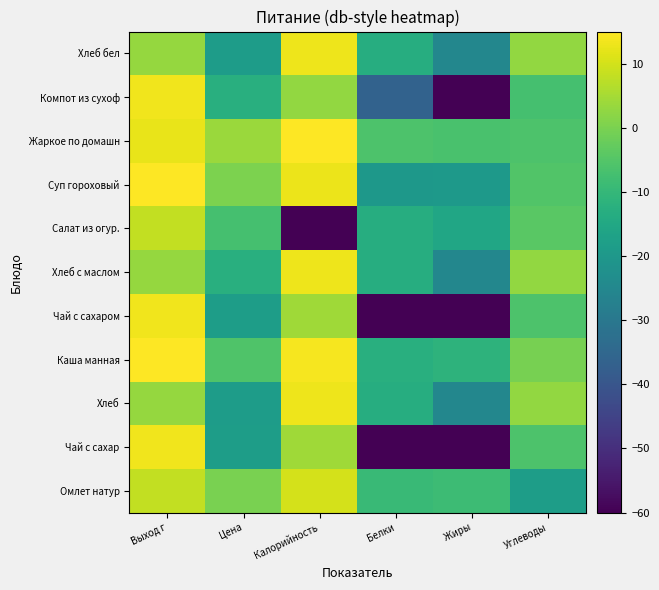

At which category does the chart reach its peak across all series?

Калорийность